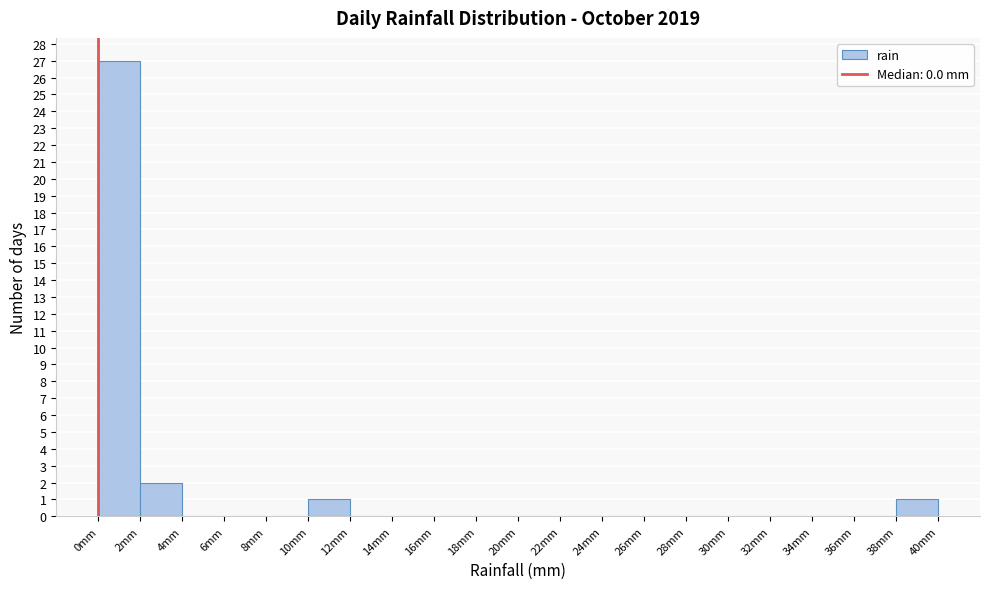

Which range on the x-axis has the tallest bar?

0 to 2